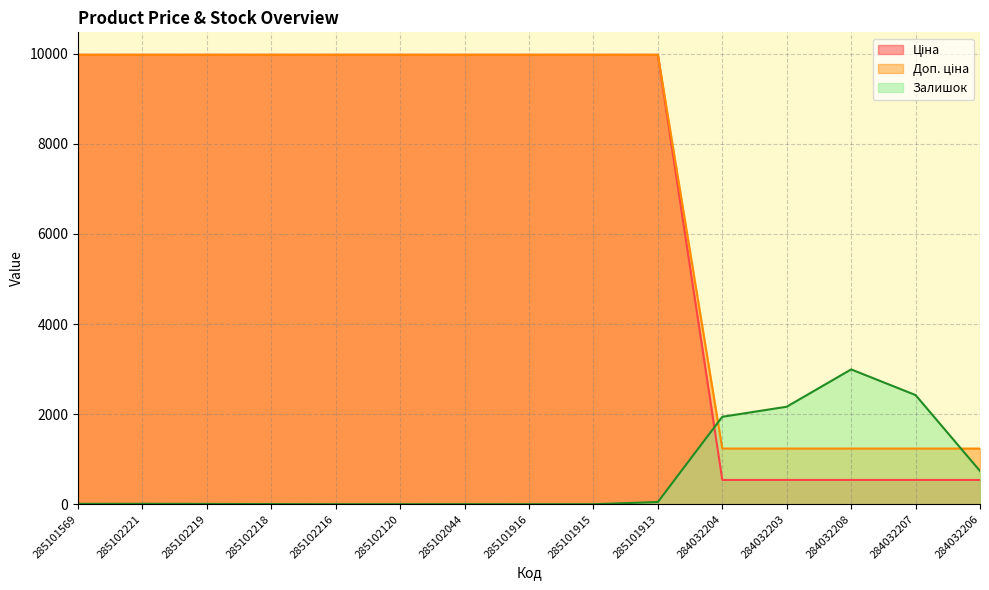

What is the total value across all series at 285102216?

19950.0